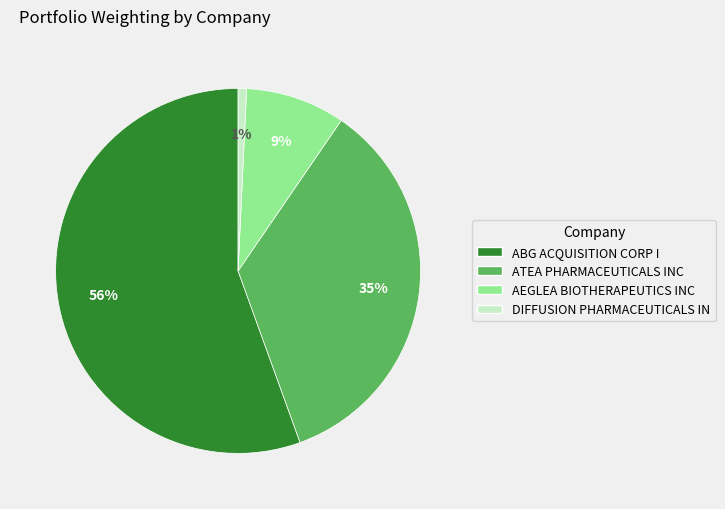

Is the sum of AEGLEA BIOTHERAPEUTICS INC and DIFFUSION PHARMACEUTICALS IN greater than half?

No